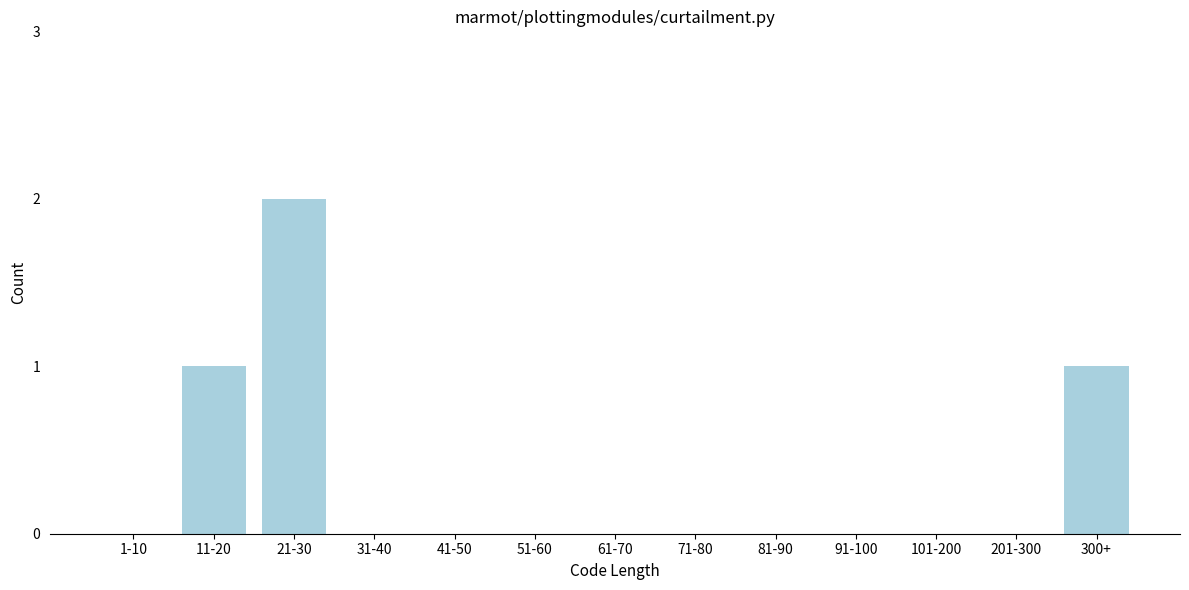

Reading left to right, what are all the values shown in this chart?

1-10=0	11-20=1	21-30=2	31-40=0	41-50=0	51-60=0	61-70=0	71-80=0	81-90=0	91-100=0	101-200=0	201-300=0	300+=1